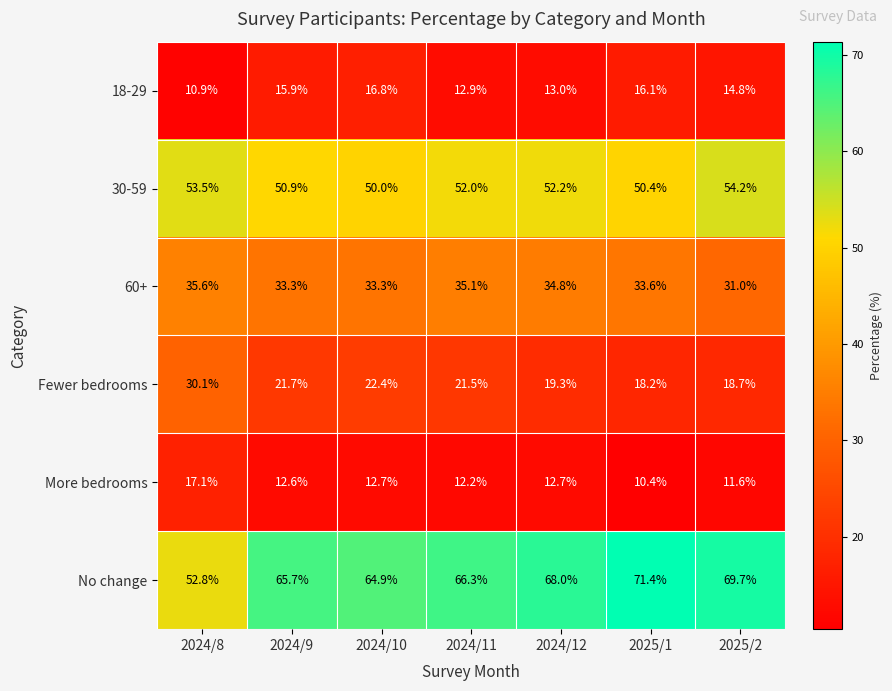

Which series has the largest total across all categories?

No change